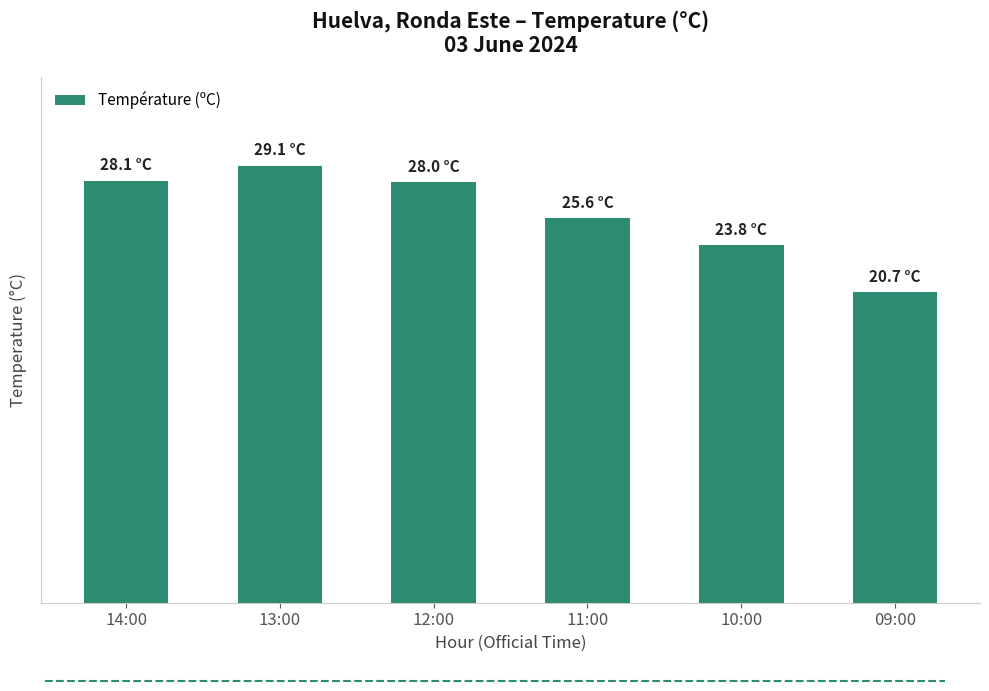

Are the bars horizontal?

No